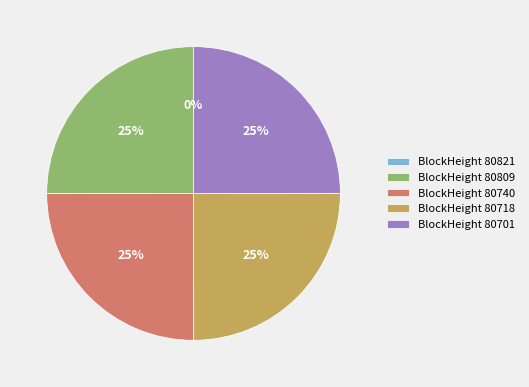

The BlockHeight 80701 slice represents 33% of the pie. True or false?

False